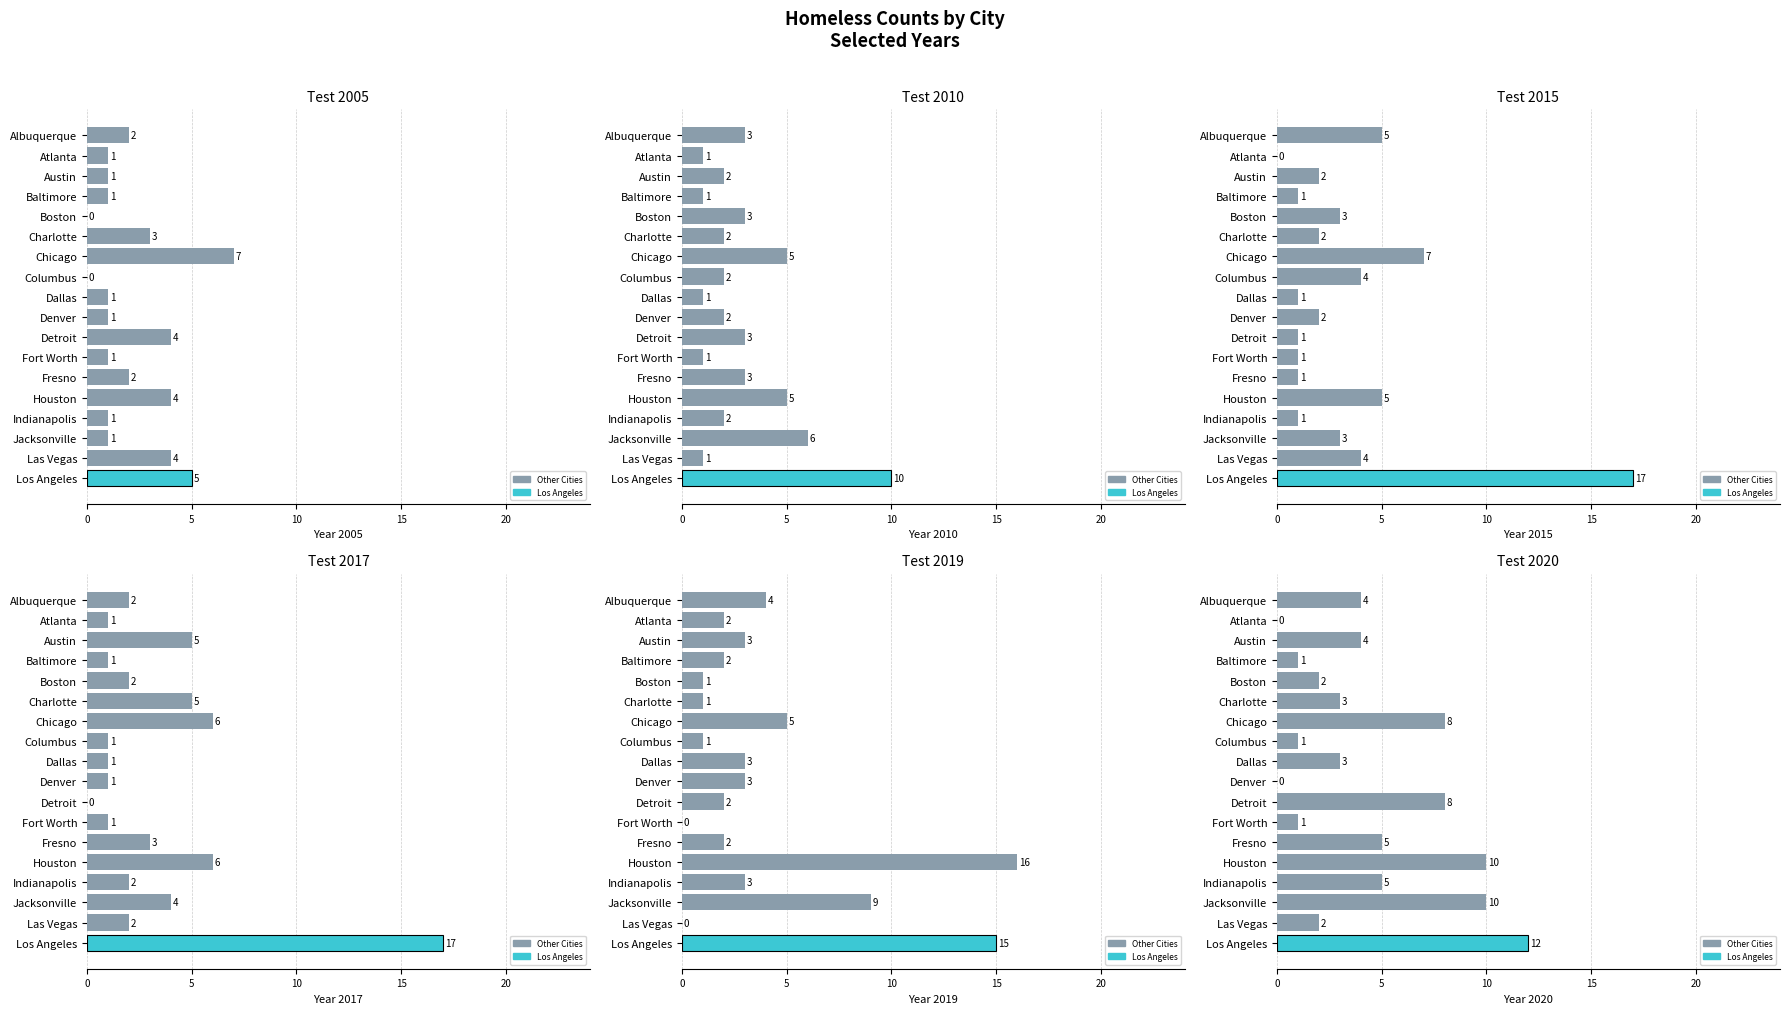

What is the maximum value shown in the chart?

17